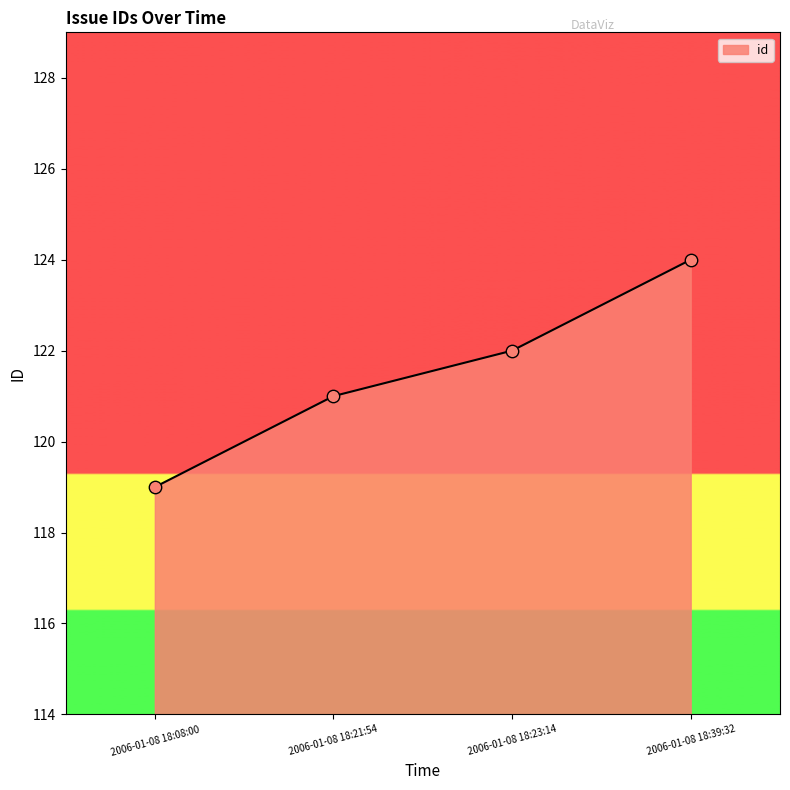

What is the change in value from 2006-01-08 18:23:14 to 2006-01-08 18:39:32?

+2